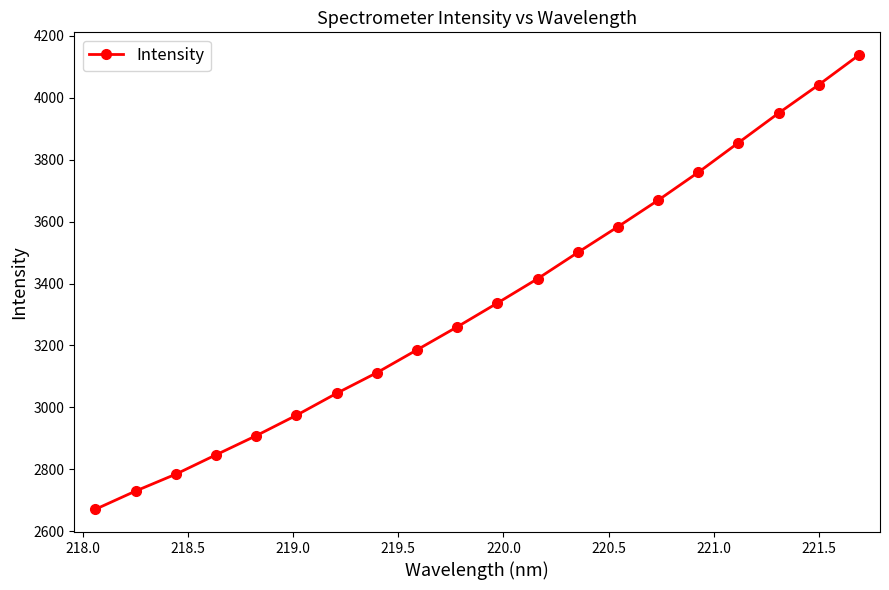

What is the value of the 10th point from the left?

3259.9